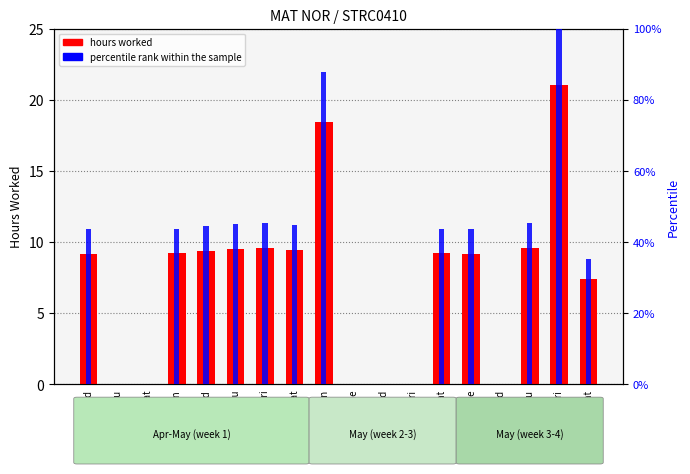

Which series has the largest range (max minus min)?

percentile rank within the sample